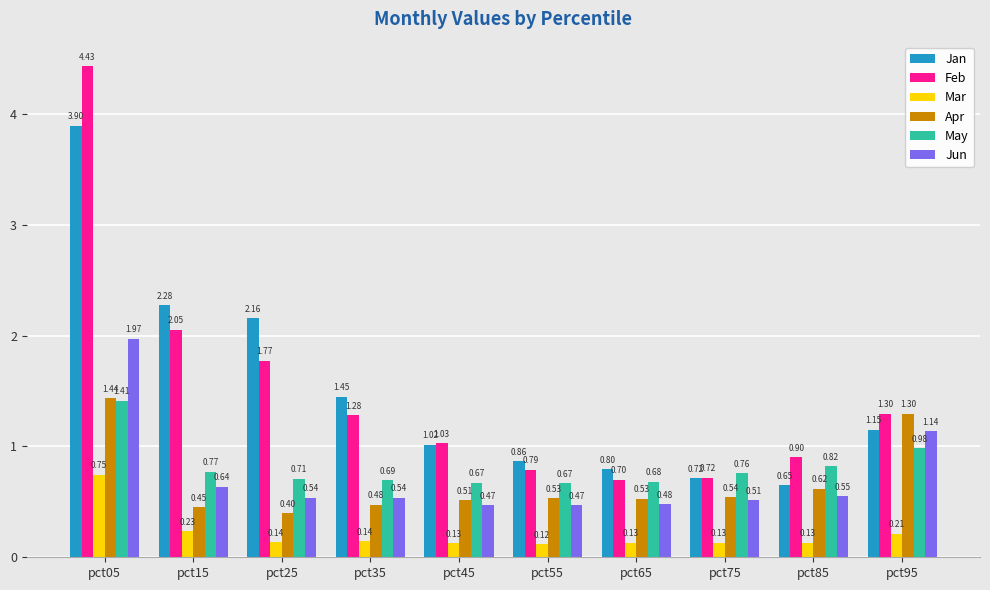

Which category has the highest value across all series?

pct05